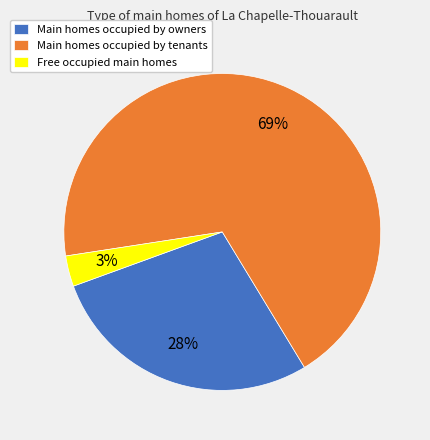

True or false: Main homes occupied by owners accounts for 38% of the total.

False